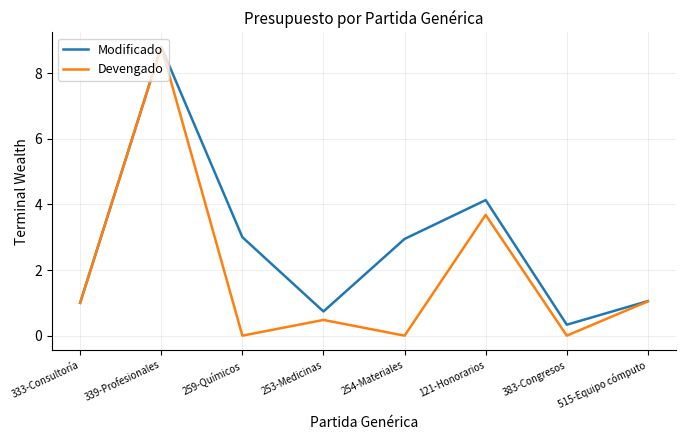

Reading left to right, what are all the values shown in this chart?

Modificado: 1.0	8.8	3.0	0.7	2.9	4.1	0.3	1.1
Devengado: 1.0	8.8	0.0	0.5	0.0	3.7	0.0	1.0